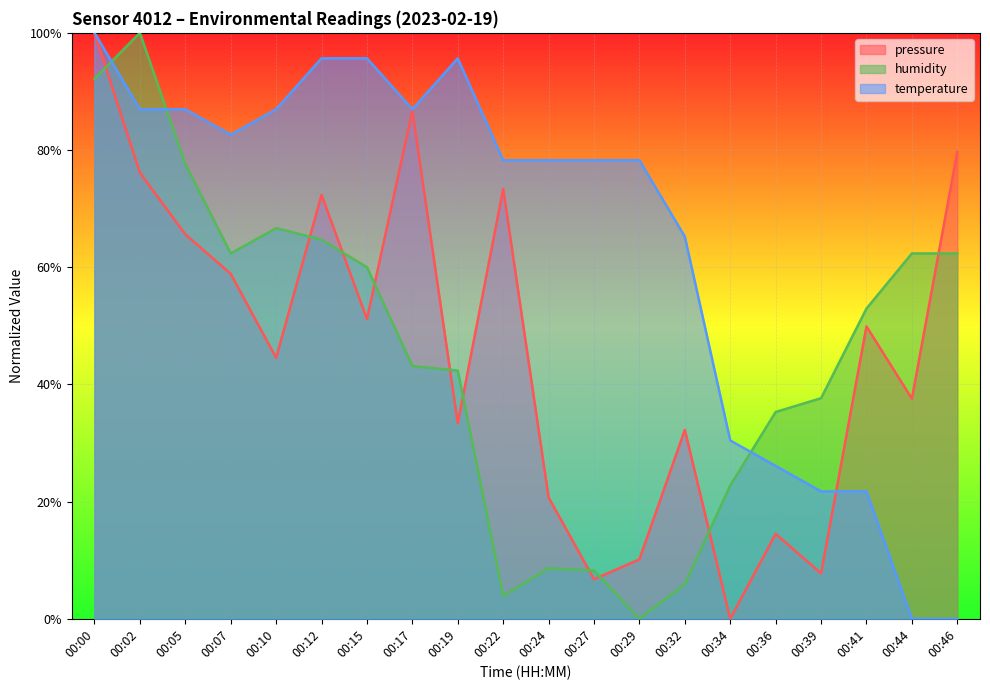

At which label does pressure first exceed 49?

00:00